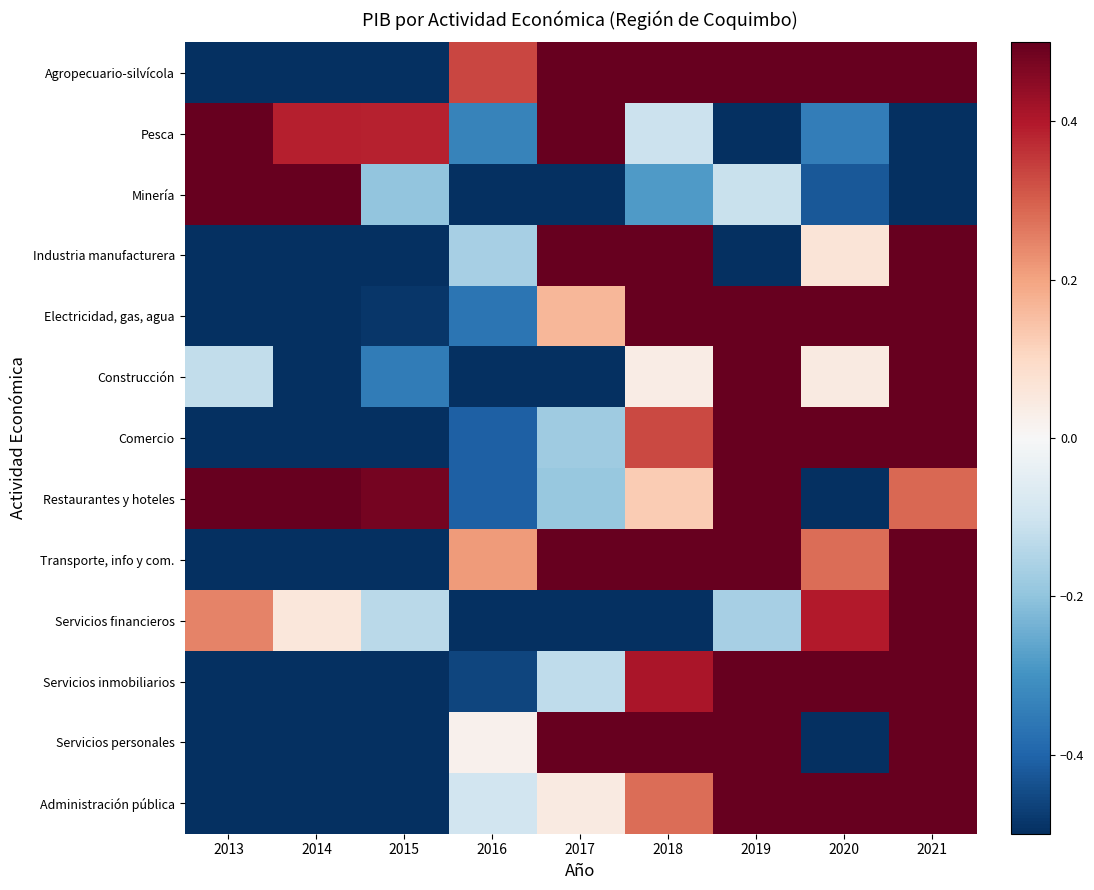

Reading left to right, transcribe all the data shown in this chart.

Agropecuario-silvícola: 2013=-1.5	2014=-1.6	2015=-1.0	2016=0.3	2017=0.6	2018=0.7	2019=0.8	2020=0.8	2021=0.9
Pesca: 2013=2.0	2014=0.4	2015=0.4	2016=-0.3	2017=0.7	2018=-0.1	2019=-1.4	2020=-0.3	2021=-1.3
Minería: 2013=2.4	2014=0.9	2015=-0.2	2016=-0.6	2017=-0.7	2018=-0.3	2019=-0.1	2020=-0.4	2021=-1.0
Industria manufacturera: 2013=-1.1	2014=-0.7	2015=-1.1	2016=-0.2	2017=0.9	2018=0.6	2019=-0.6	2020=0.1	2021=2.1
Electricidad, gas, agua: 2013=-2.0	2014=-1.1	2015=-0.5	2016=-0.4	2017=0.2	2018=0.6	2019=1.1	2020=0.9	2021=1.1
Construcción: 2013=-0.1	2014=-0.8	2015=-0.4	2016=-1.0	2017=-0.8	2018=0.0	2019=0.6	2020=0.0	2021=2.5
Comercio: 2013=-1.1	2014=-1.1	2015=-0.8	2016=-0.4	2017=-0.2	2018=0.3	2019=0.6	2020=0.6	2021=2.2
Restaurantes y hoteles: 2013=0.8	2014=1.0	2015=0.5	2016=-0.4	2017=-0.2	2018=0.1	2019=0.6	2020=-2.6	2021=0.3
Transporte, info y com.: 2013=-1.8	2014=-1.4	2015=-0.7	2016=0.2	2017=0.5	2018=0.5	2019=0.7	2020=0.3	2021=1.5
Servicios financieros: 2013=0.2	2014=0.1	2015=-0.1	2016=-0.7	2017=-1.2	2018=-0.9	2019=-0.2	2020=0.4	2021=2.4
Servicios inmobiliarios: 2013=-1.4	2014=-1.2	2015=-0.8	2016=-0.5	2017=-0.1	2018=0.4	2019=0.9	2020=1.1	2021=1.6
Servicios personales: 2013=-1.4	2014=-1.0	2015=-0.8	2016=0.0	2017=0.5	2018=1.3	2019=1.0	2020=-1.0	2021=1.3
Administración pública: 2013=-1.6	2014=-1.3	2015=-0.8	2016=-0.1	2017=0.0	2018=0.3	2019=0.8	2020=1.2	2021=1.5